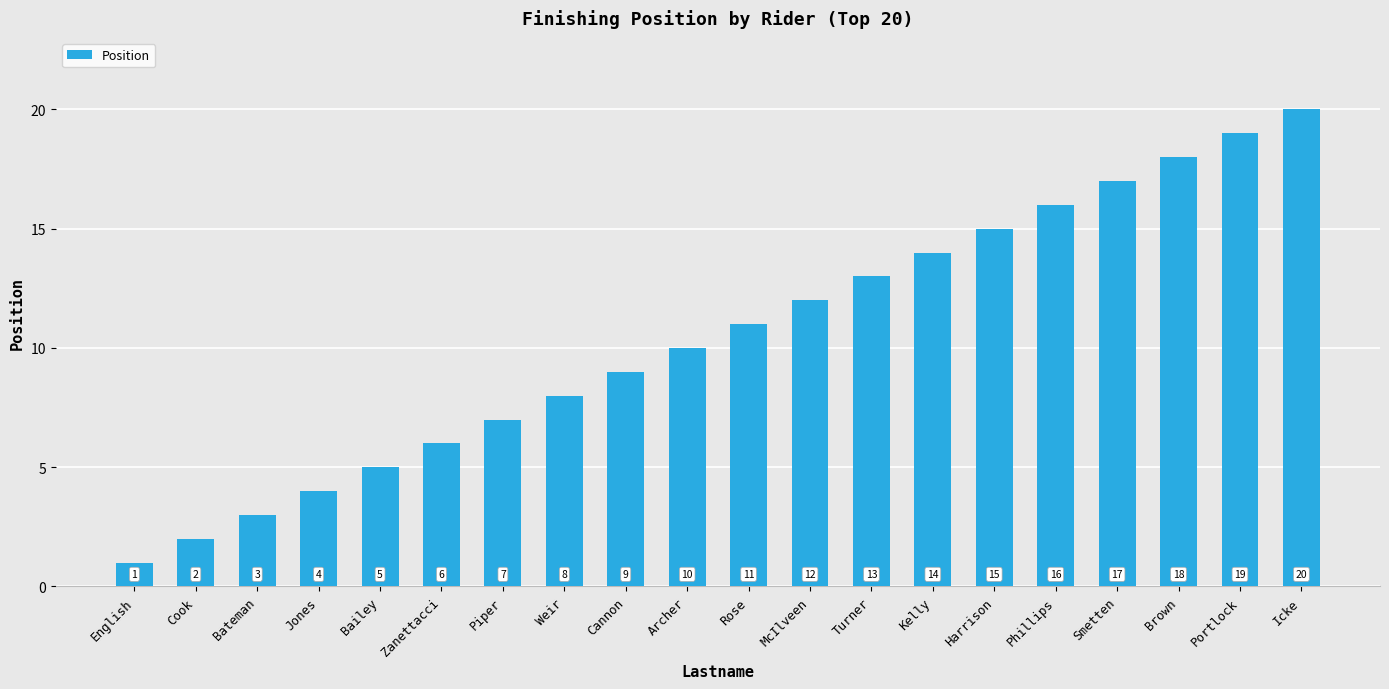

What is the value of the 6th bar from the left?

6